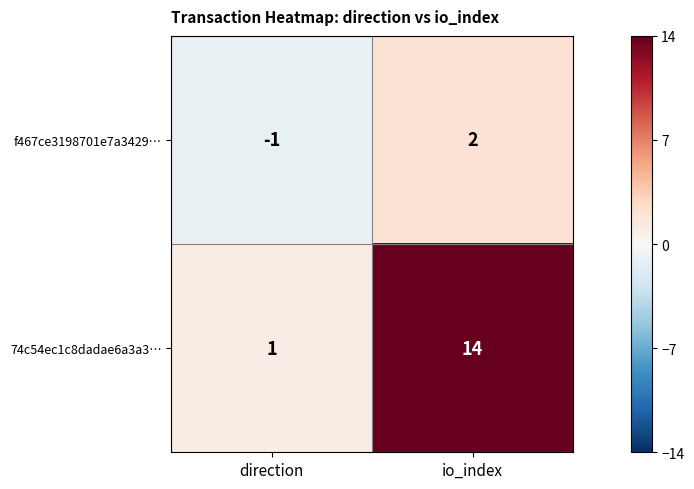

At which label is 74c54ec1c8dadae6a3a3… closest to 7?

direction